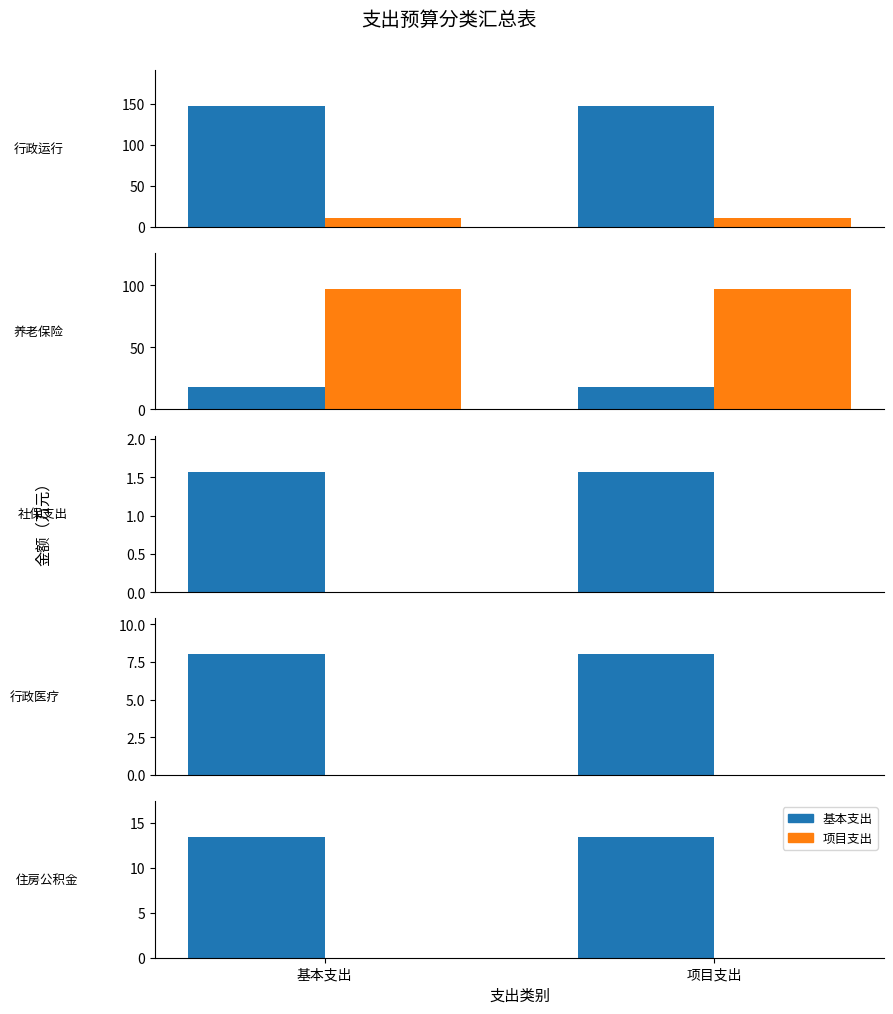

Between 基本支出 and 项目支出, which series saw the biggest shift?

基本支出